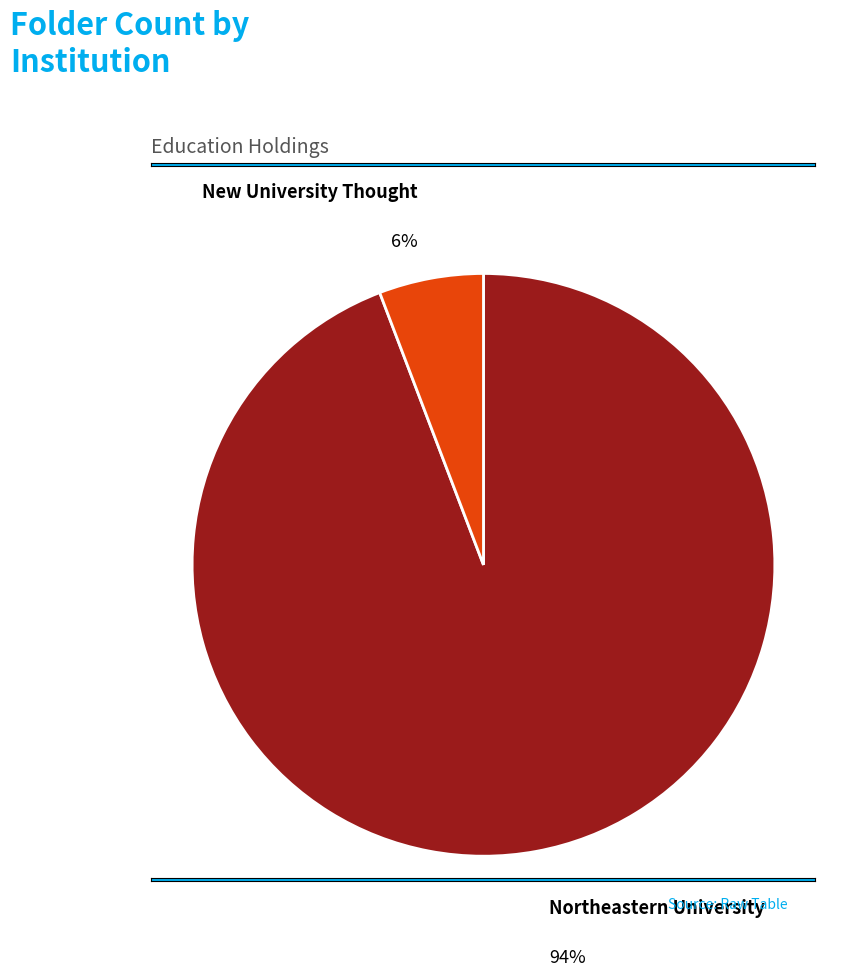

Rank the categories by value from lowest to highest.

New University Thought, Northeastern University